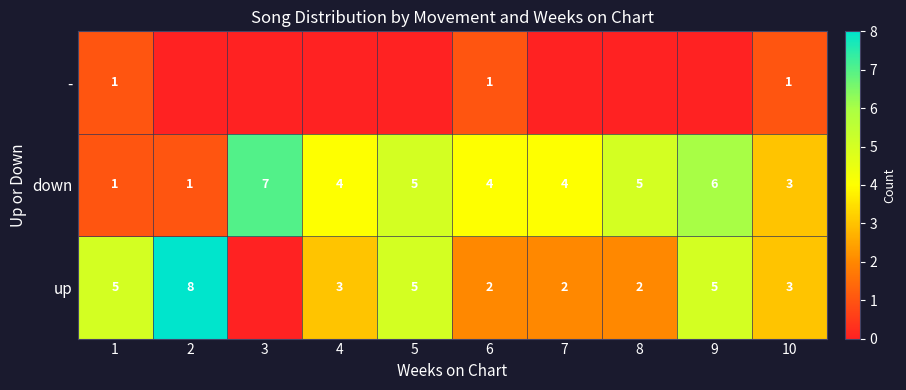

How many distinct data groups are displayed?

3